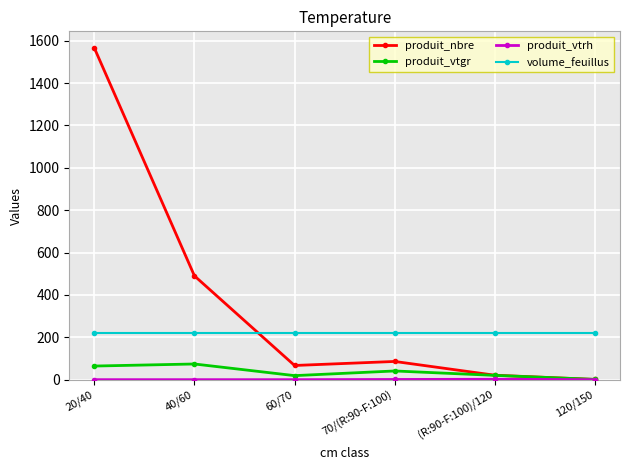

Which series has the largest total across all categories?

produit_nbre